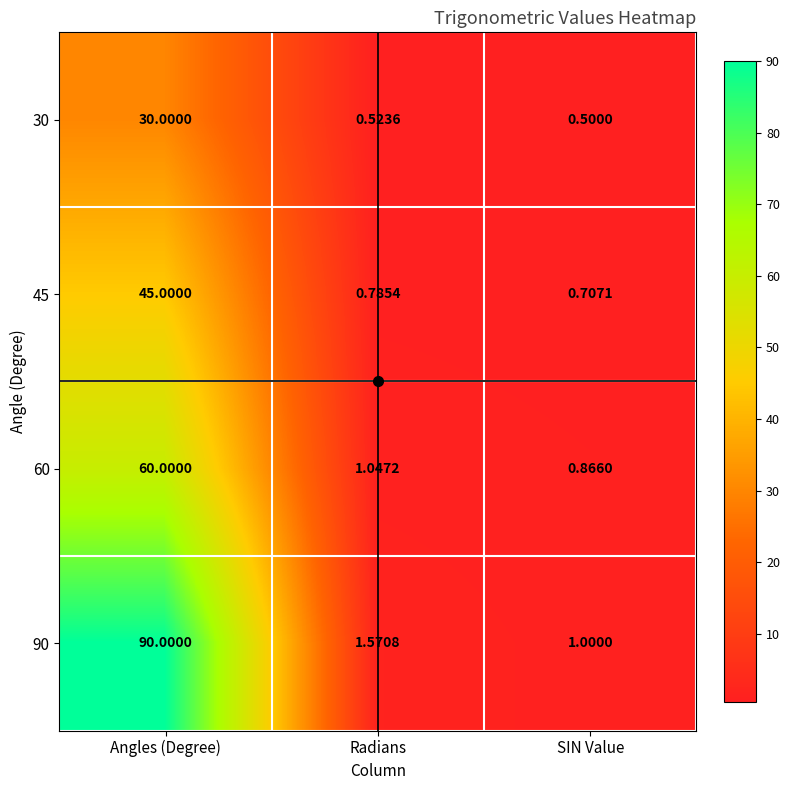

Rank the categories by 45 value from lowest to highest.

SIN Value, Radians, Angles (Degree)